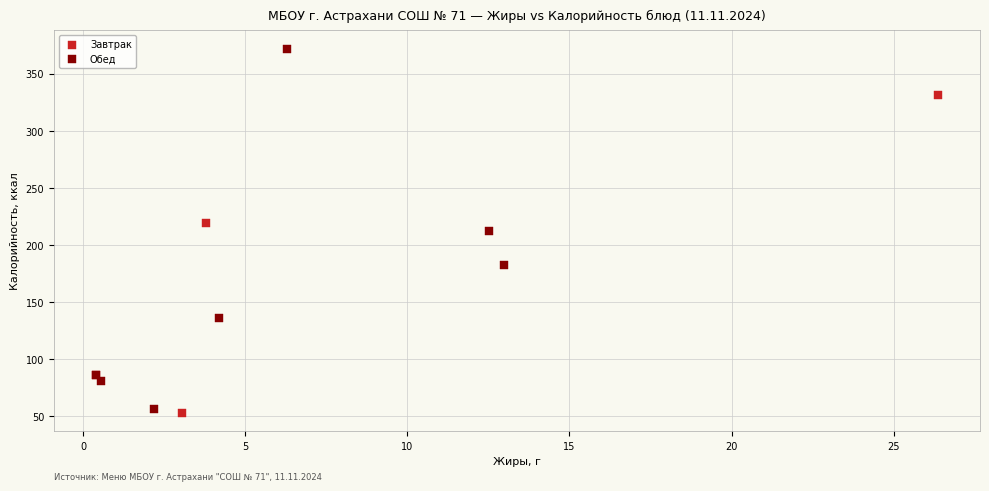

Which series has the largest Y range (max minus min)?

Обед